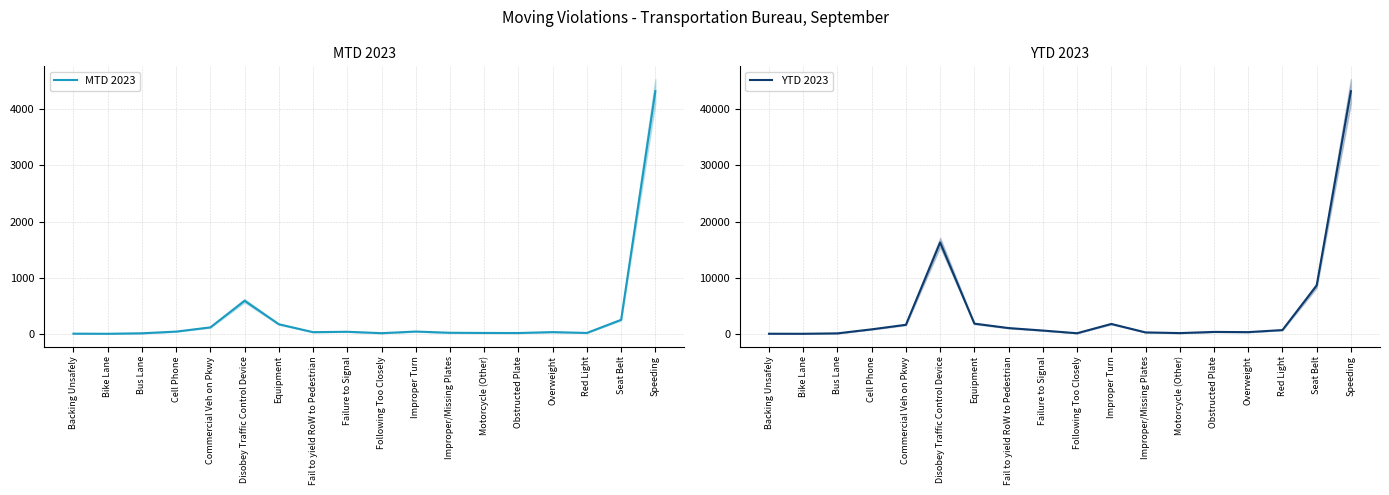

The value of YTD 2023 at Speeding is 43192. True or false?

True